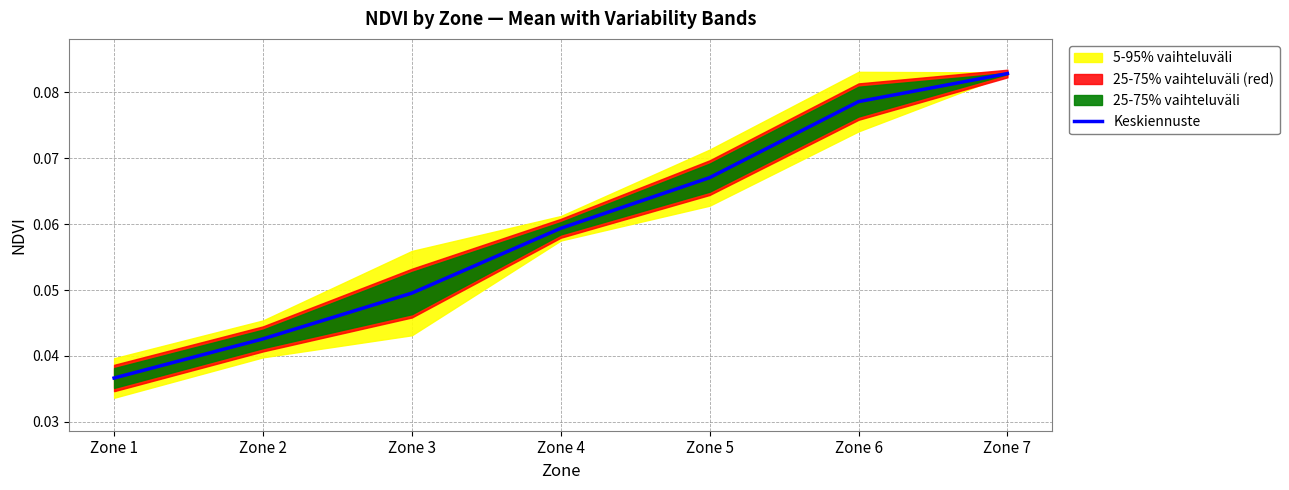

Reading right to left, extract all data points from this chart.

0.1	0.1	0.1	0.1	0.0	0.0	0.0